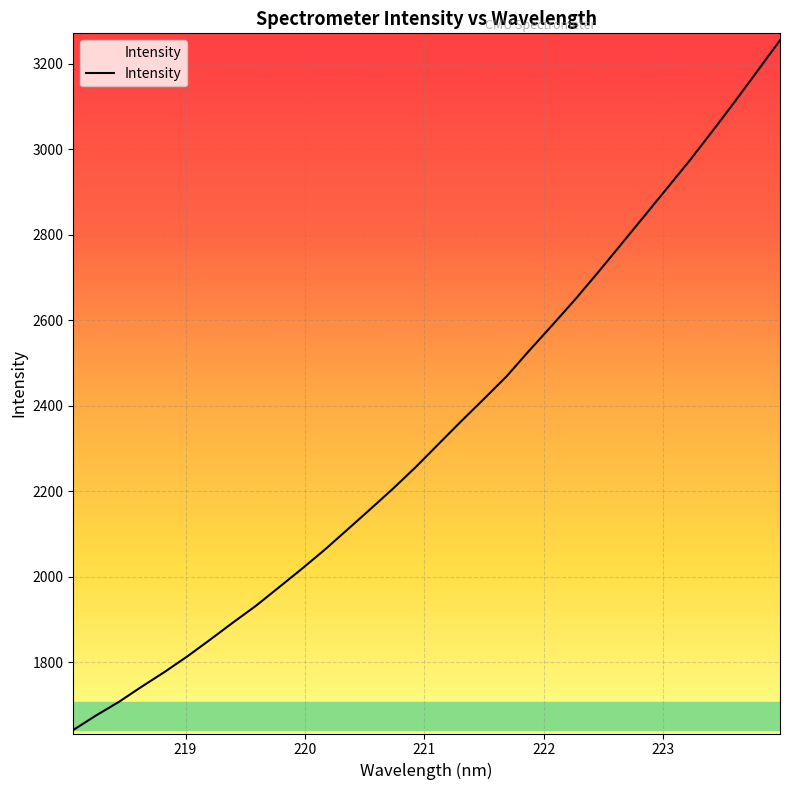

What is the minimum value shown in the chart?

1641.3